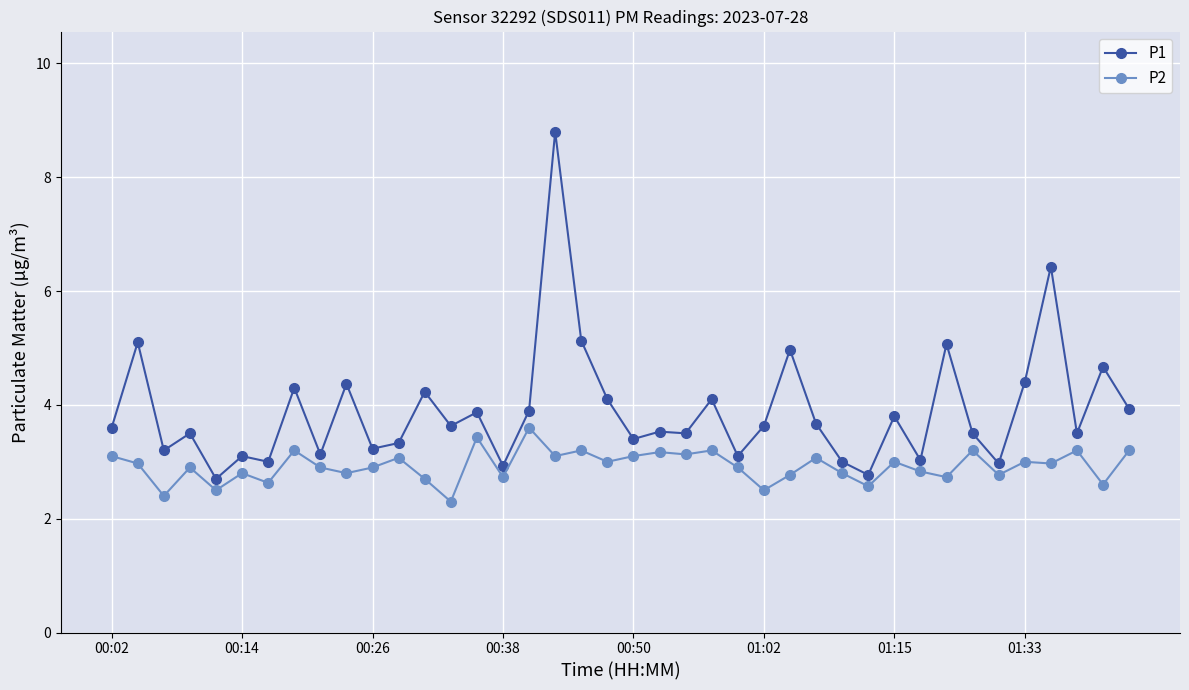

Which series has the largest total across all categories?

P1